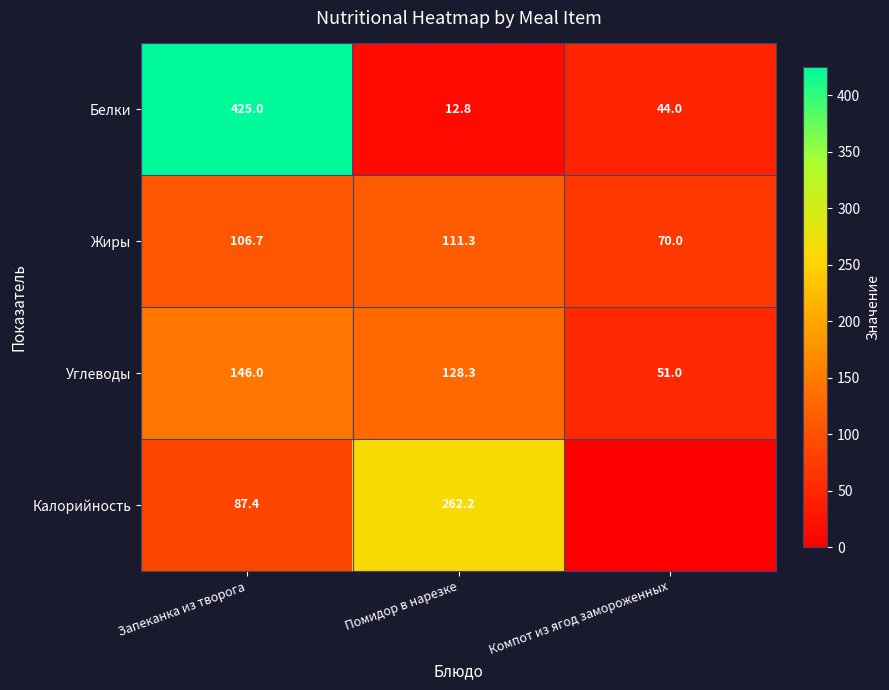

True or false: Углеводы has a value of 51.0 at Компот из ягод замороженных.

True